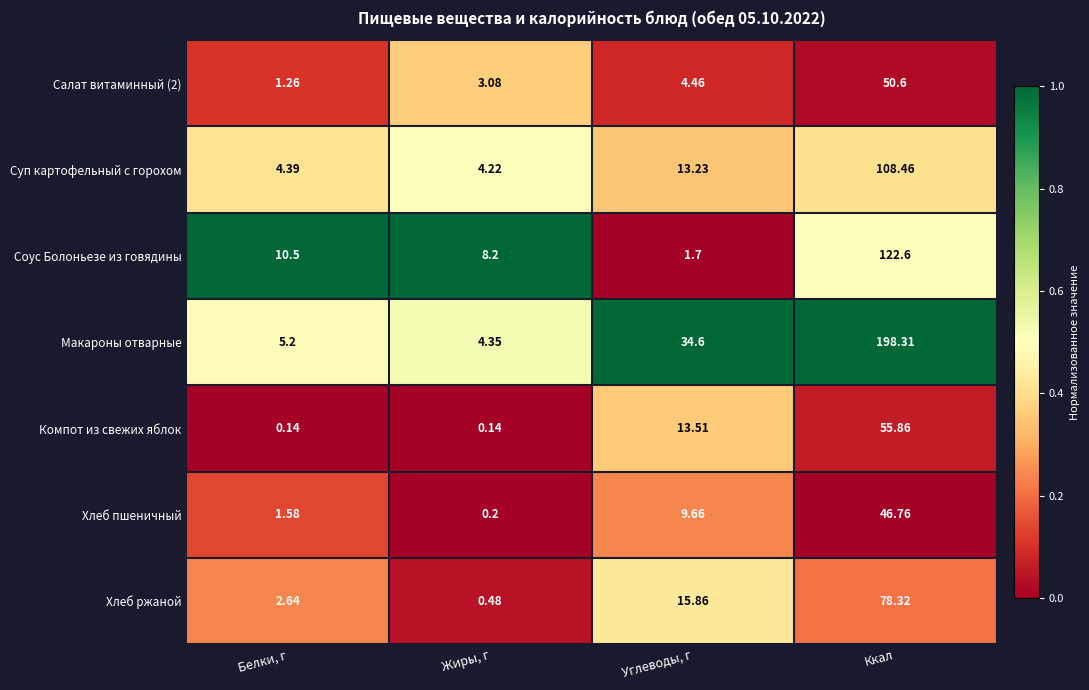

Which category has the lowest value in the Соус Болоньезе из говядины series?

Углеводы, г